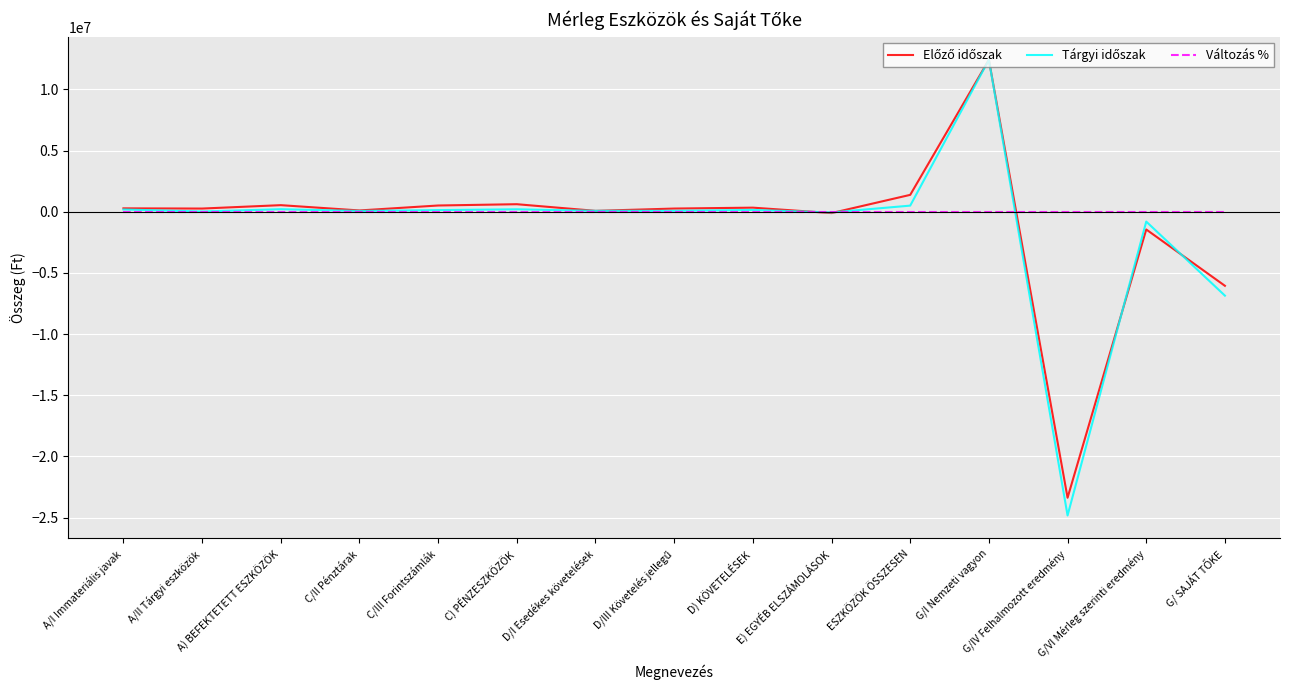

What is the average value of the Előző időszak series?

-947327.8